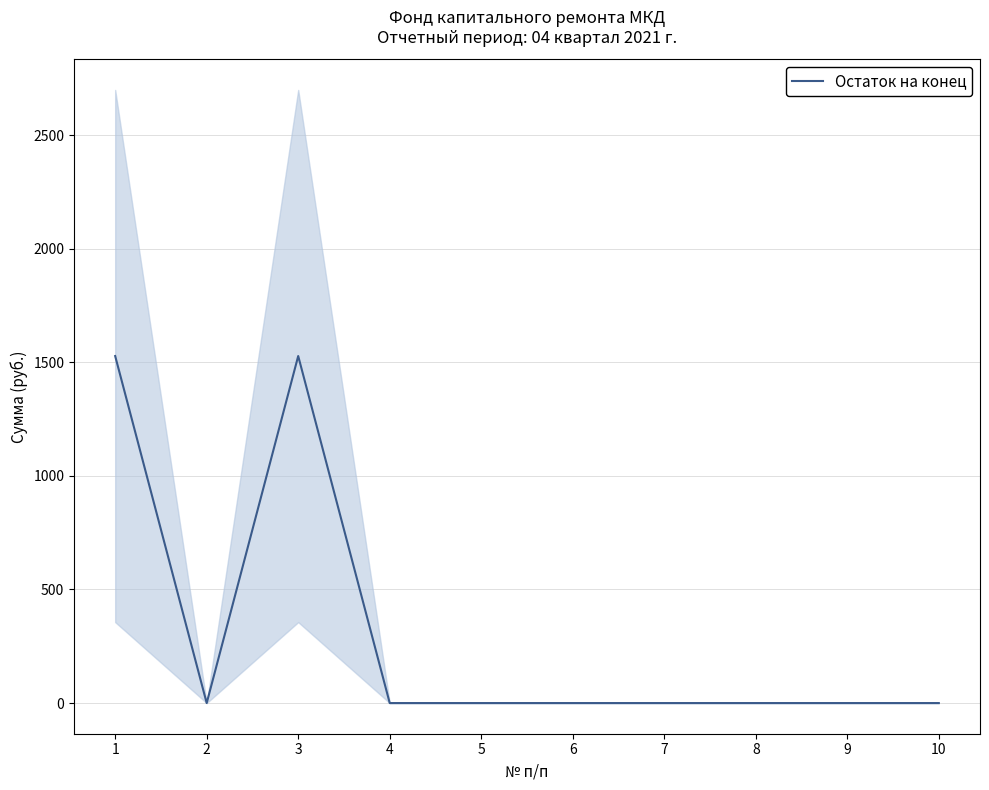

True or false: there are more than 1 points higher than both neighbors.

False